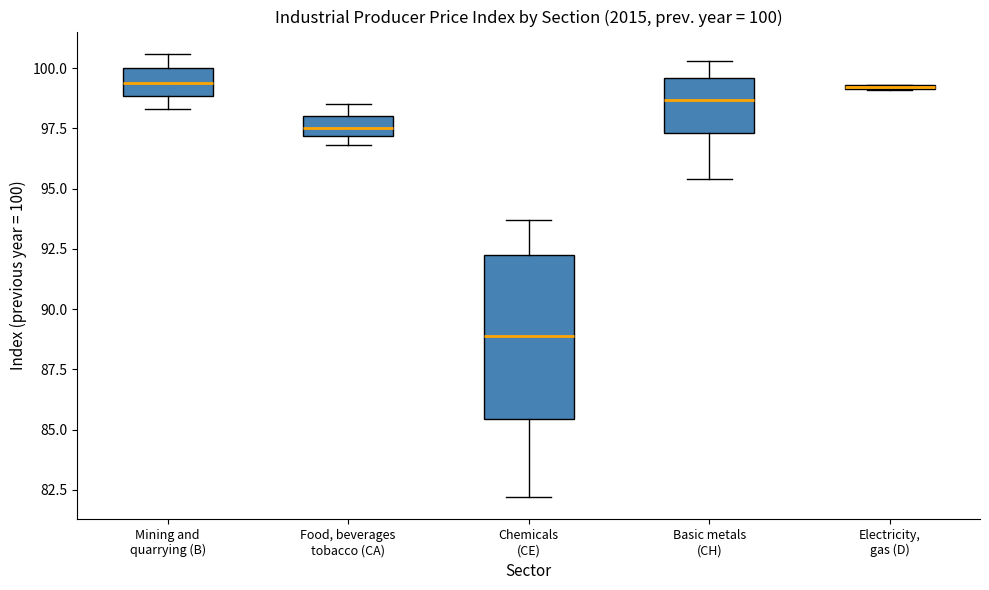

Which box is the tallest, from its lower edge to its upper edge?

Chemicals (CE)